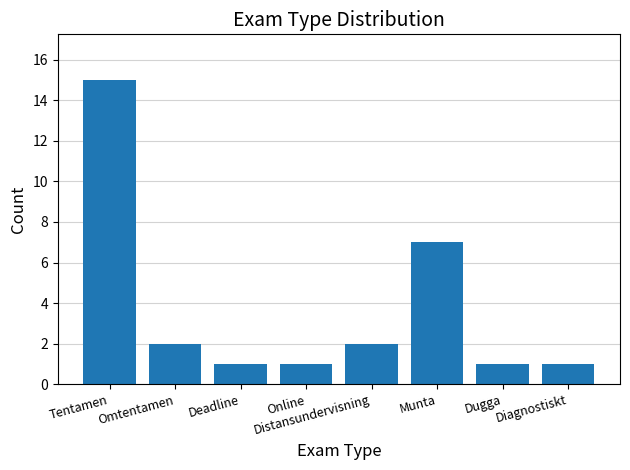

True or false: the data shows 1 at Diagnostiskt.

True